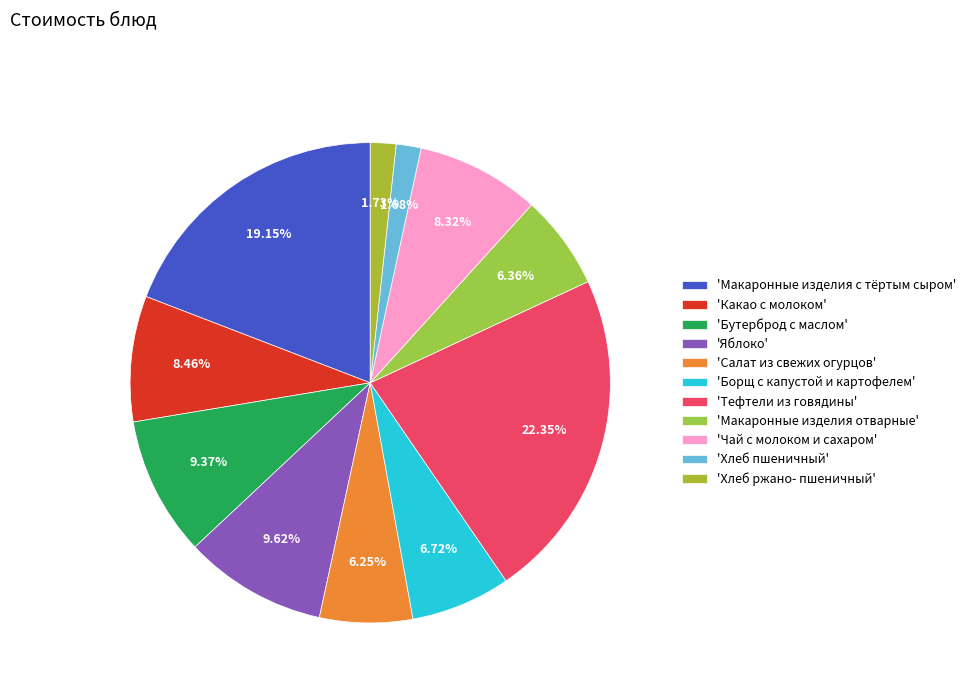

To the nearest percent, what is the difference between the largest and smallest slice percentages?

21%